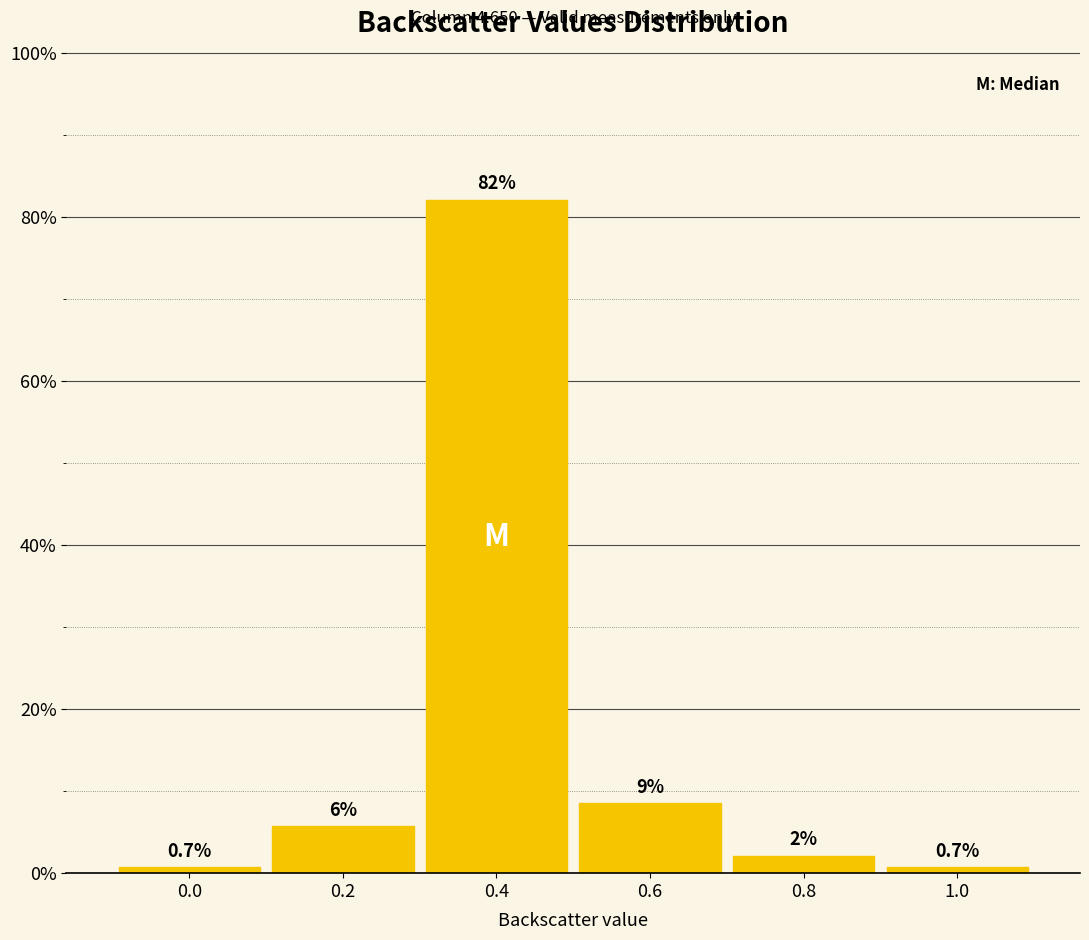

What is the value of the 3rd bar from the left?

82.1